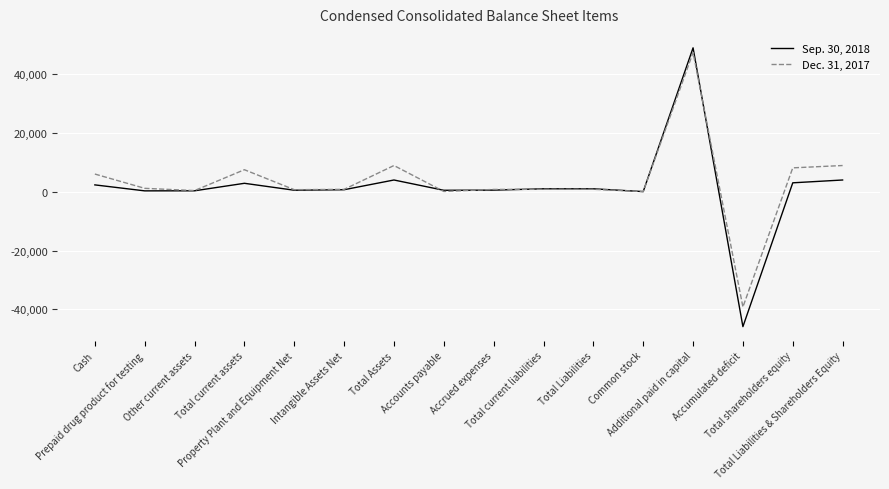

What is the minimum value shown in the chart?

-45831